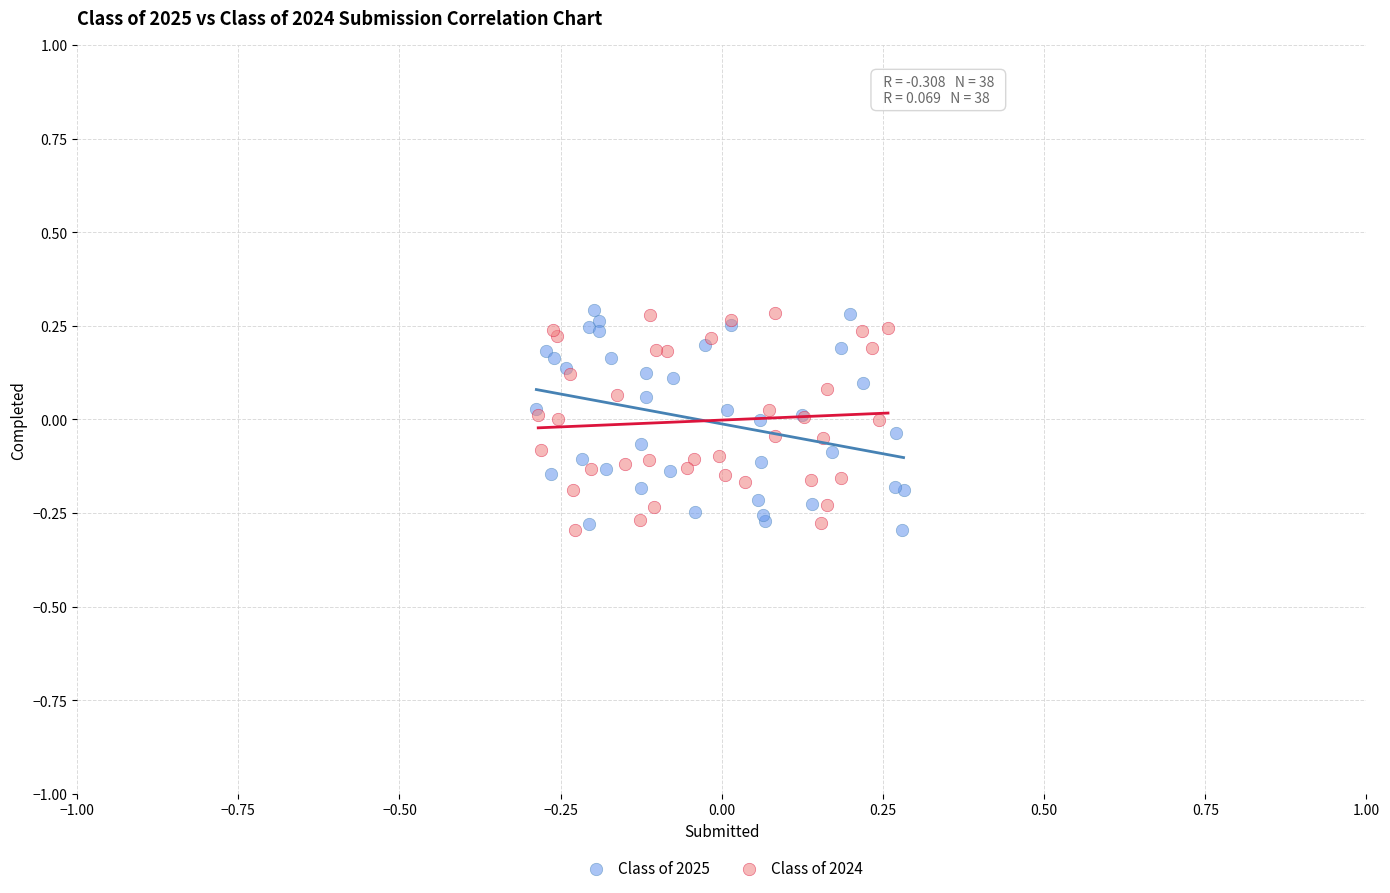

What are all the series names shown in the legend?

Class of 2025, Class of 2024